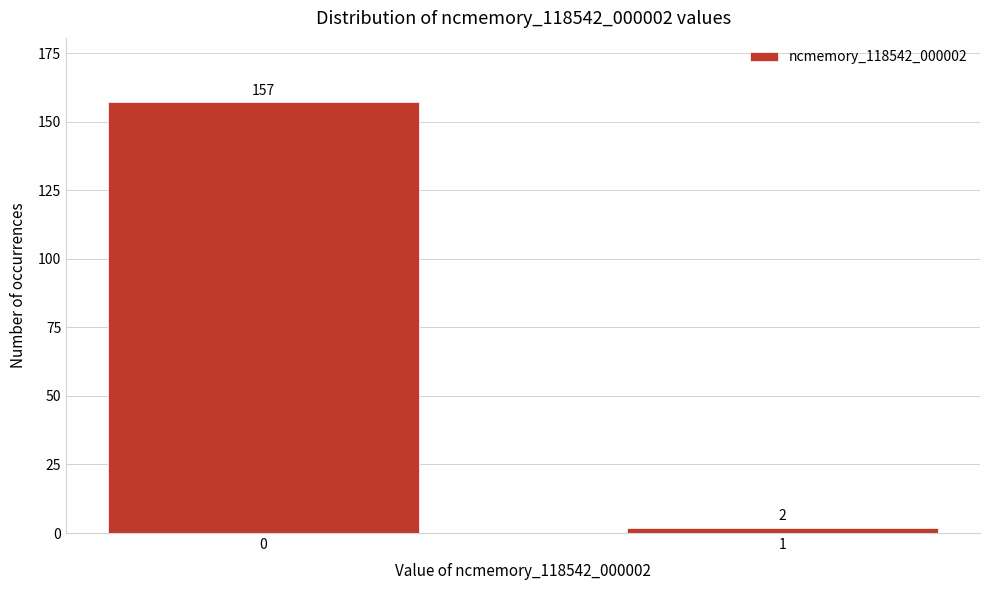

Reading left to right, transcribe all the data shown in this chart.

0=157	1=2